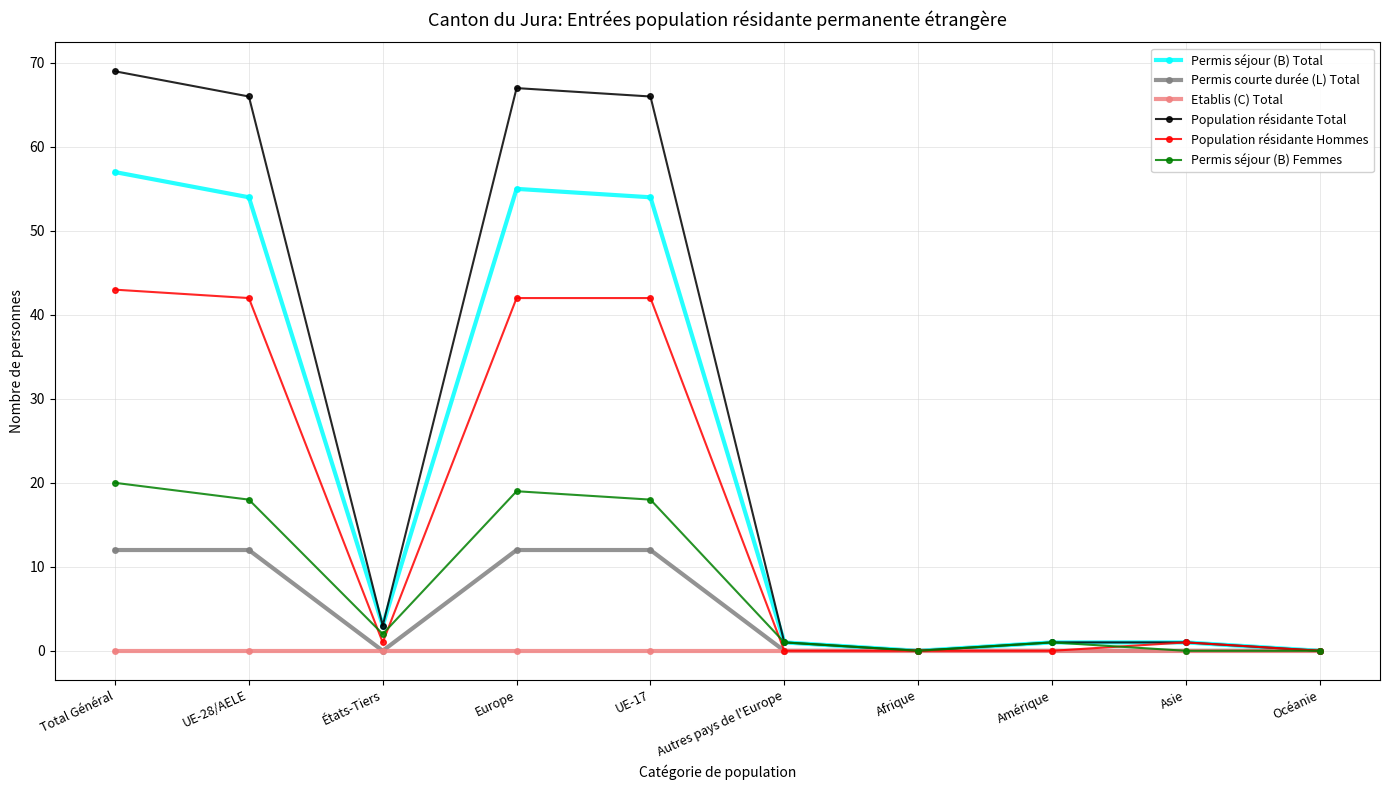

What are all the series names shown in the legend?

Permis séjour (B) Total, Permis courte durée (L) Total, Etablis (C) Total, Population résidante Total, Population résidante Hommes, Permis séjour (B) Femmes